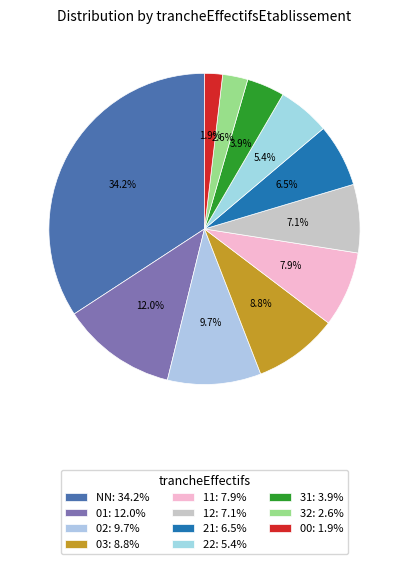

The 21 slice represents 21% of the pie. True or false?

False